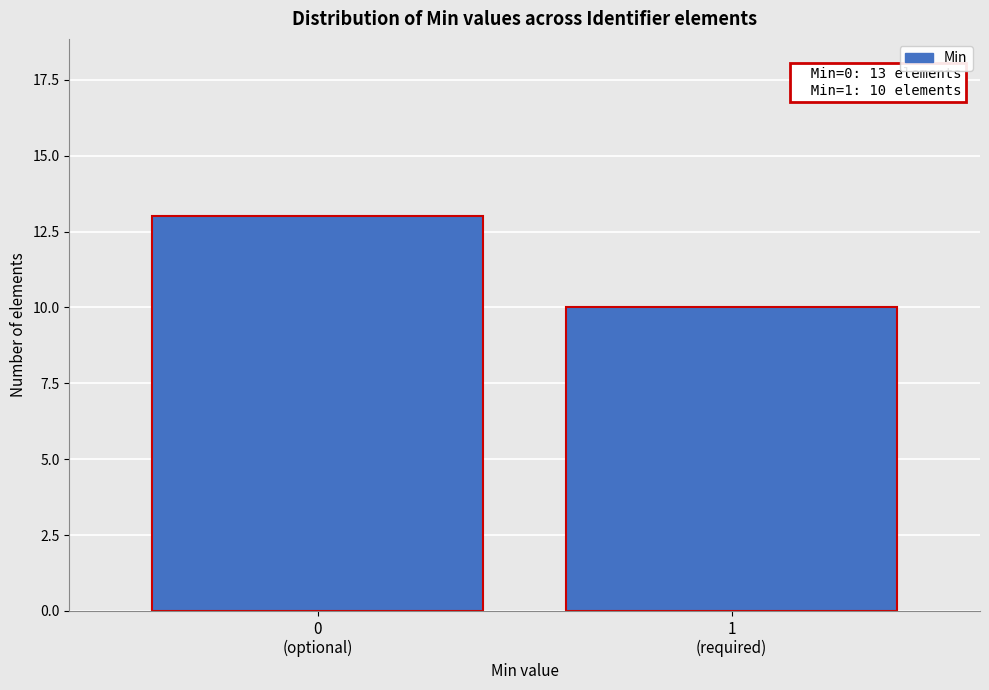

Reading left to right, transcribe all the data shown in this chart.

13	10